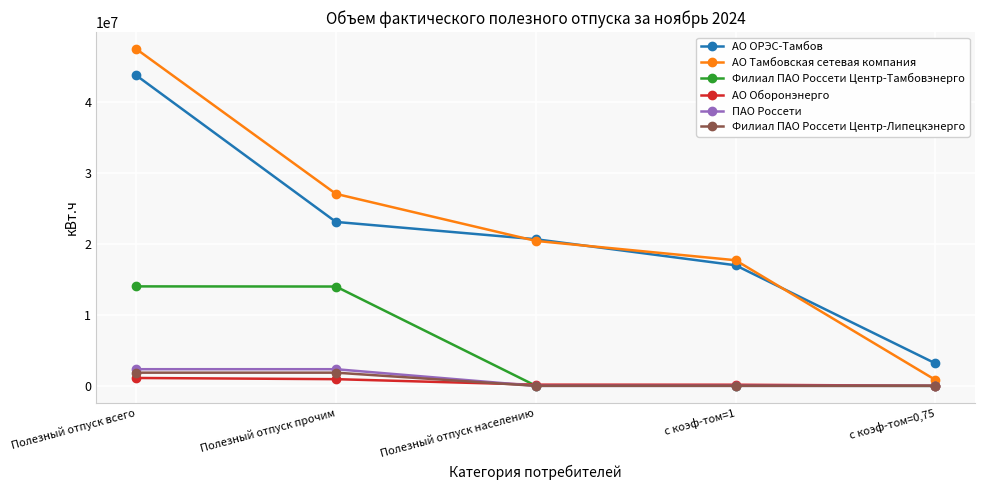

True or false: АО Тамбовская сетевая компания has more than 2 interior local peaks.

False